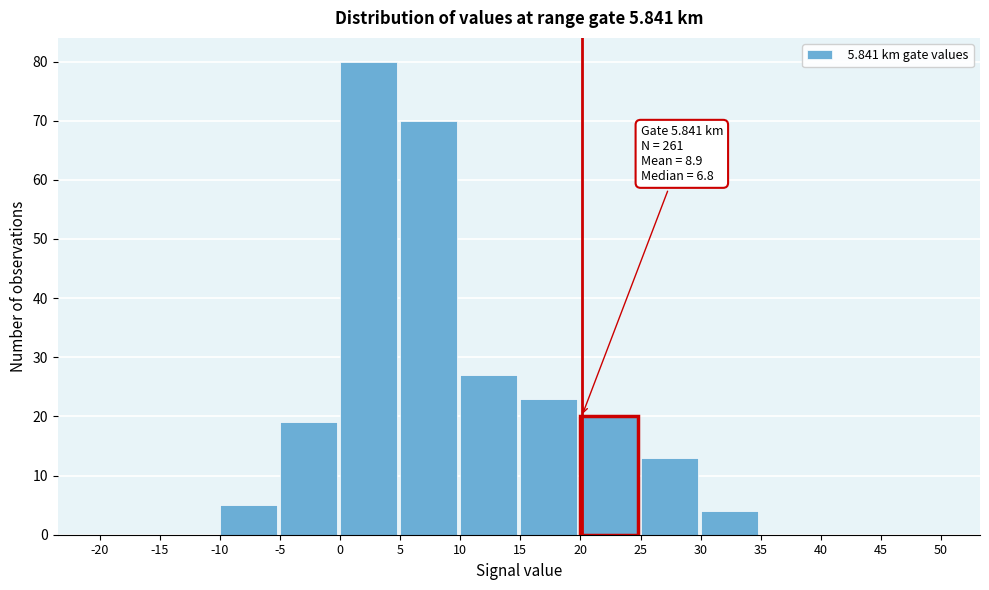

Which range on the x-axis has the tallest bar?

0 to 5